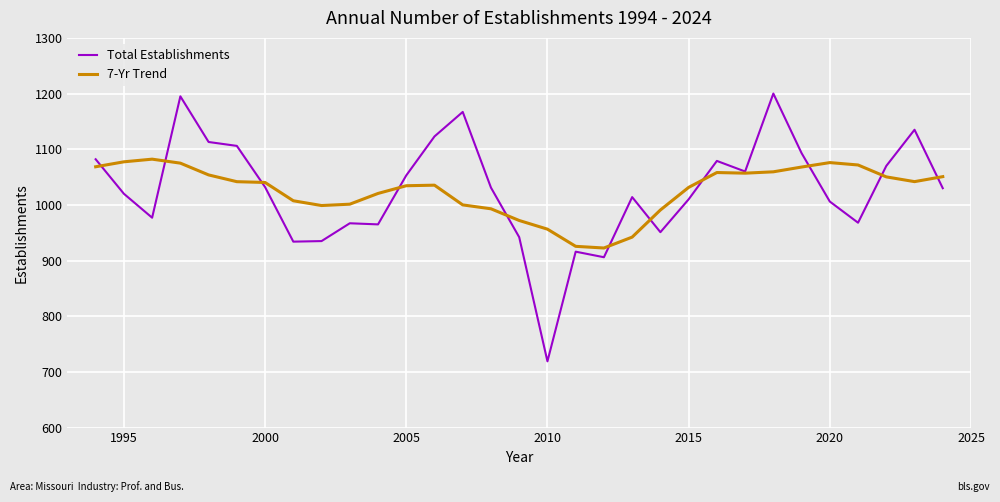

What is the maximum value for 7-Yr Trend?

1082.2